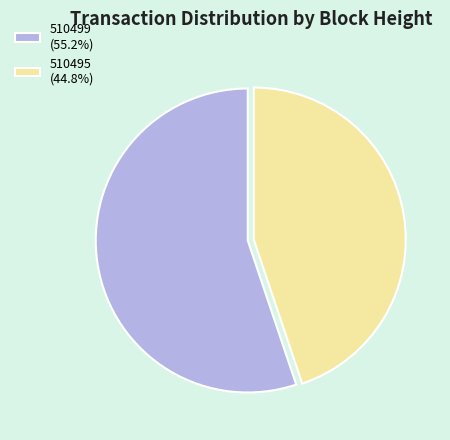

Is there a majority slice in this chart?

Yes